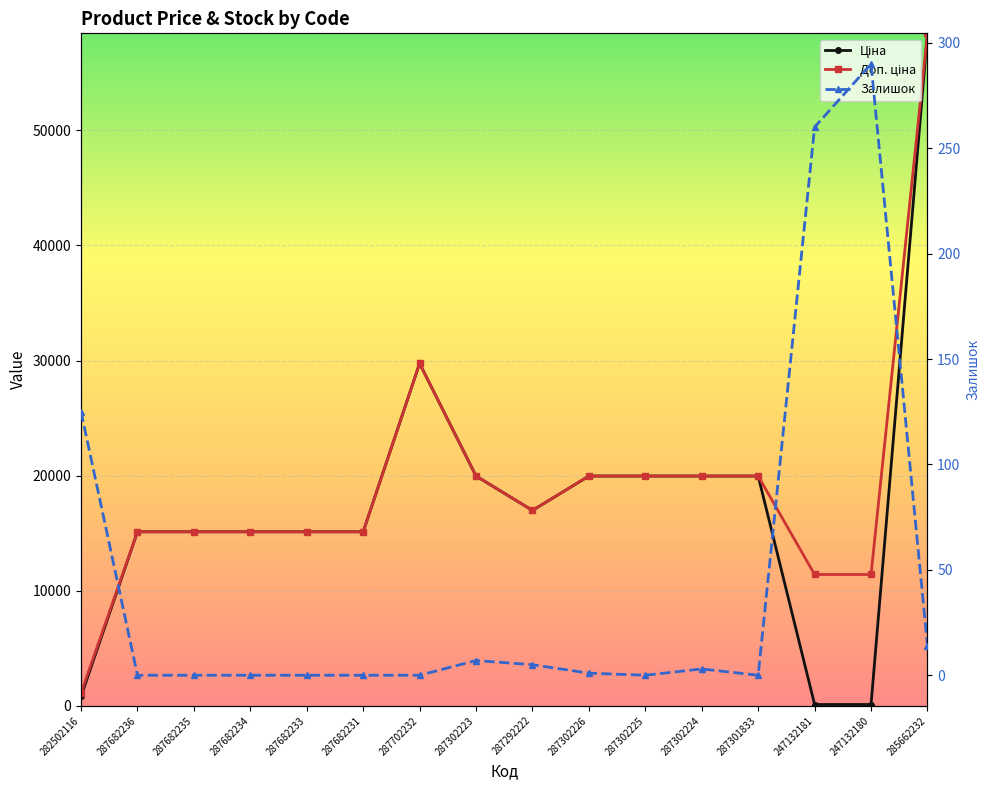

At which category does the chart reach its minimum across all series?

287682236